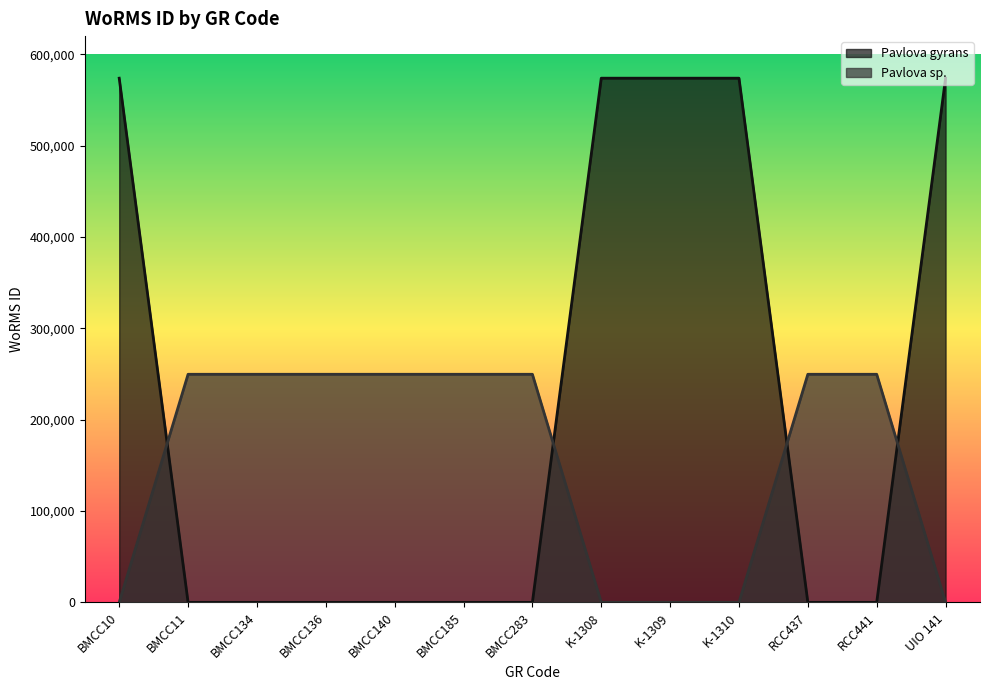

Reading left to right, list all the values displayed in this chart.

Pavlova gyrans: BMCC10=573929	BMCC11=0	BMCC134=0	BMCC136=0	BMCC140=0	BMCC185=0	BMCC283=0	K-1308=573929	K-1309=573929	K-1310=573929	RCC437=0	RCC441=0	UIO 141=573929
Pavlova sp.: BMCC10=0	BMCC11=249731	BMCC134=249731	BMCC136=249731	BMCC140=249731	BMCC185=249731	BMCC283=249731	K-1308=0	K-1309=0	K-1310=0	RCC437=249731	RCC441=249731	UIO 141=0